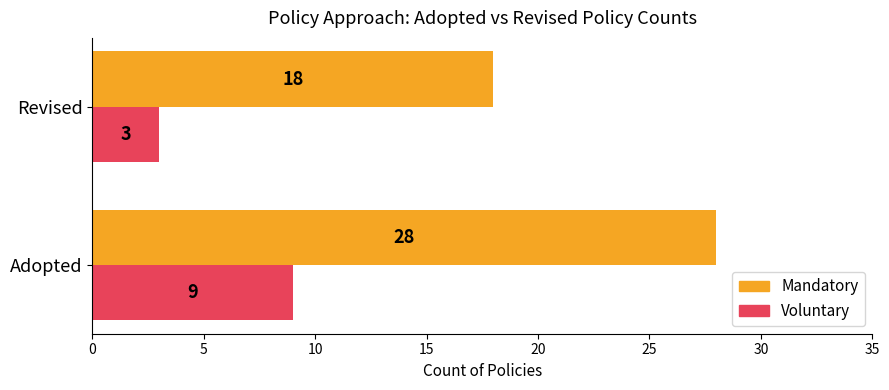

What is the approximate value of Voluntary at Revised?

3